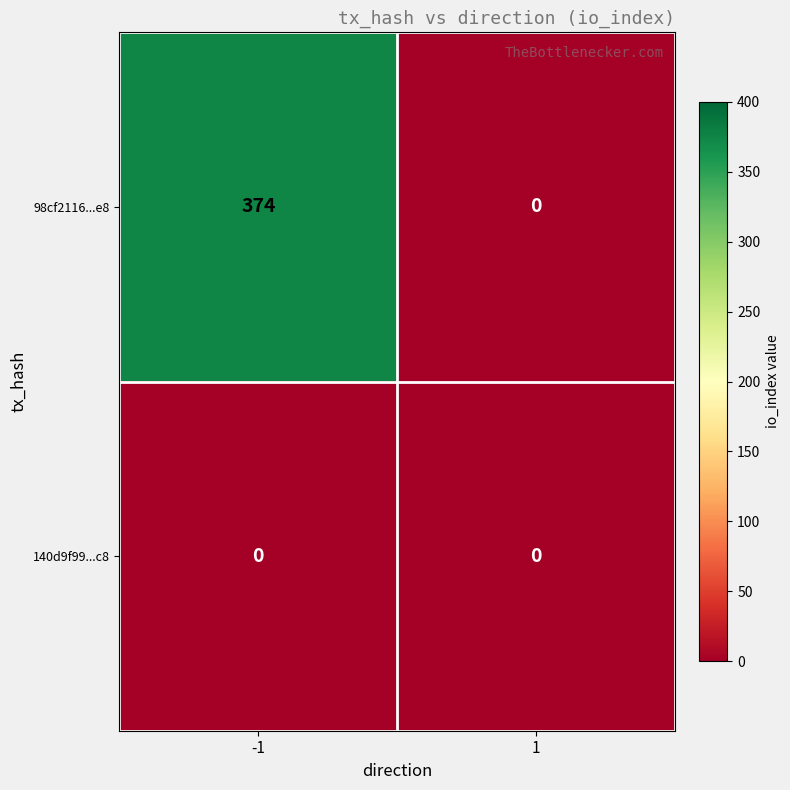

True or false: 98cf2116...e8 has a value of 0 at 1.

True